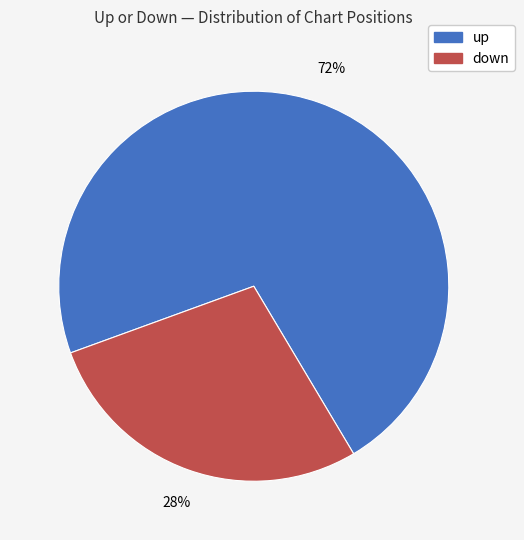

Which slice represents more than half of the pie?

up